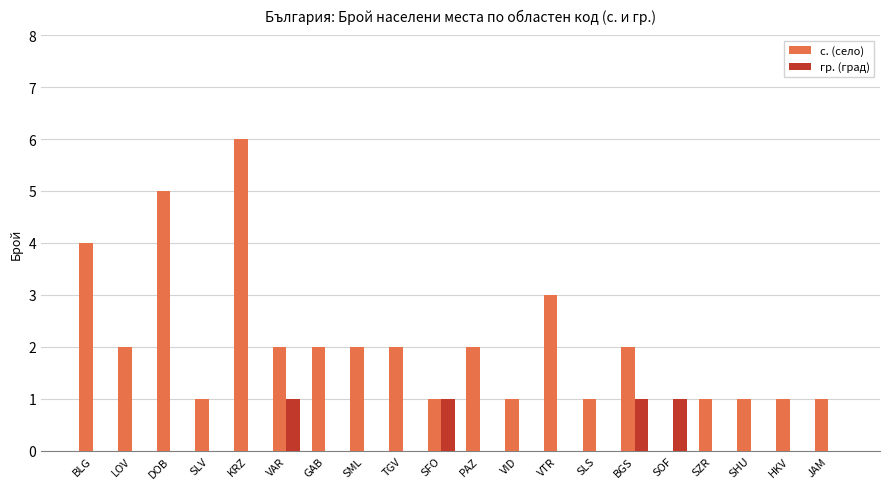

Which series changed the most between SML and VID?

с. (село)